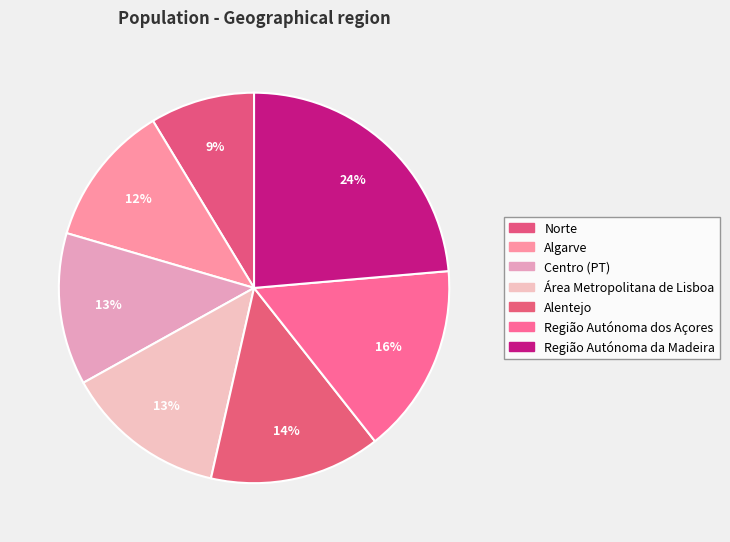

How many segments does this pie chart have?

7